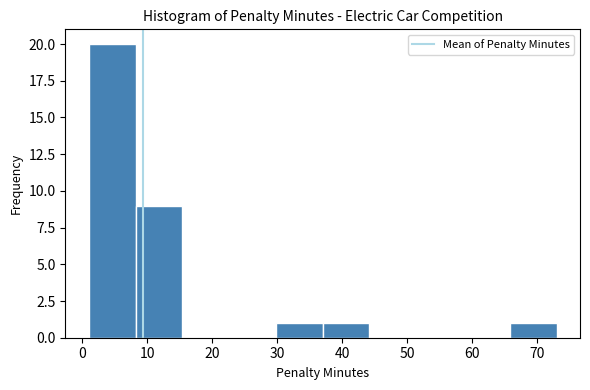

What is the height of the bar covering 37.0 to 44.2 on the x-axis? Neither the bar edges nor the heights are printed on the chart, so give them approximately, as read against the axes.

1